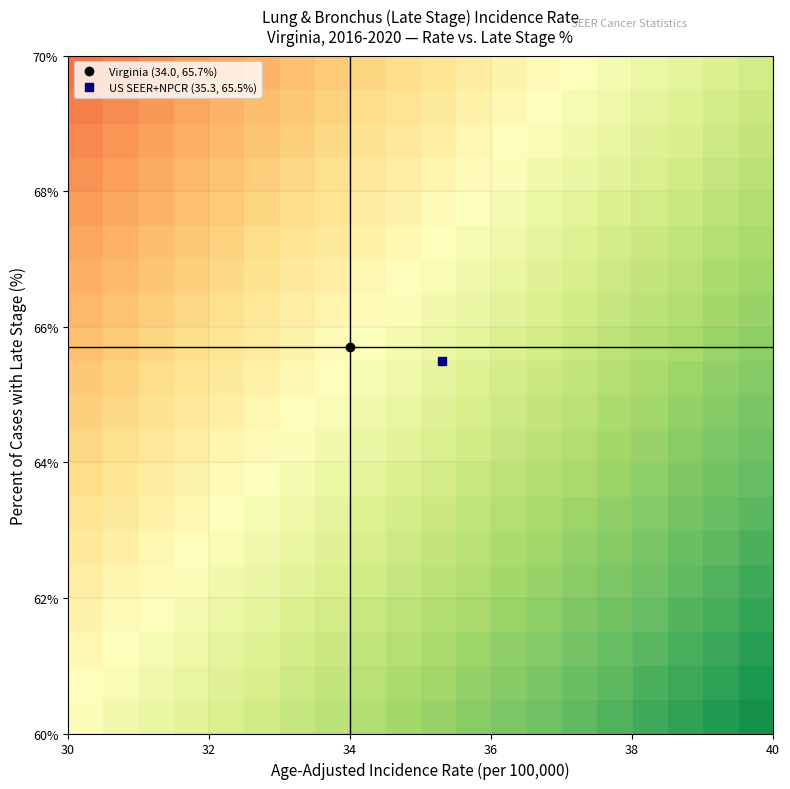

What is the smallest value displayed?

21.1